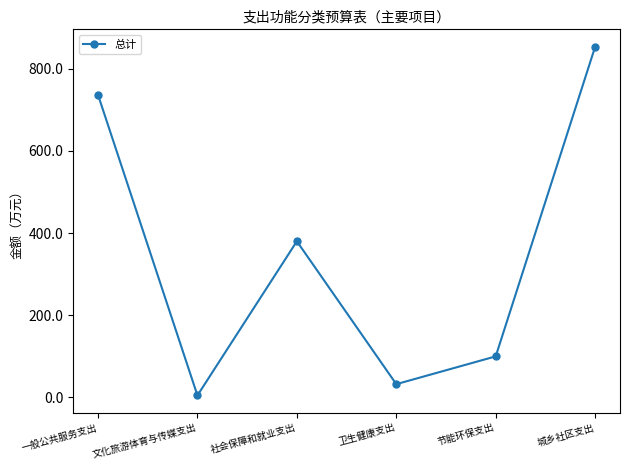

What is the label of the 2nd point from the left?

文化旅游体育与传媒支出